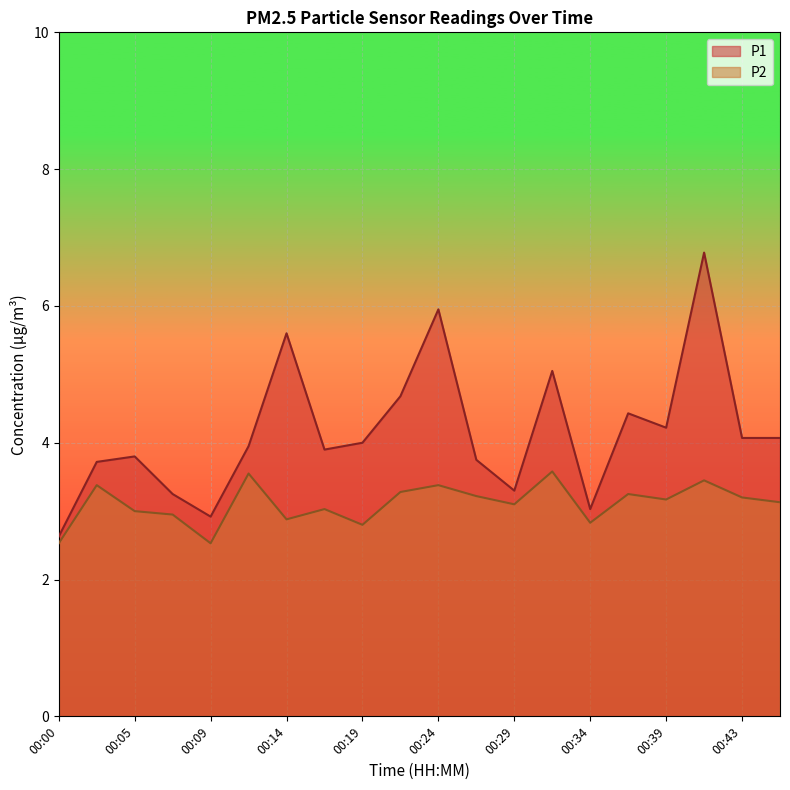

True or false: P2 and P1 intersect in this chart.

False